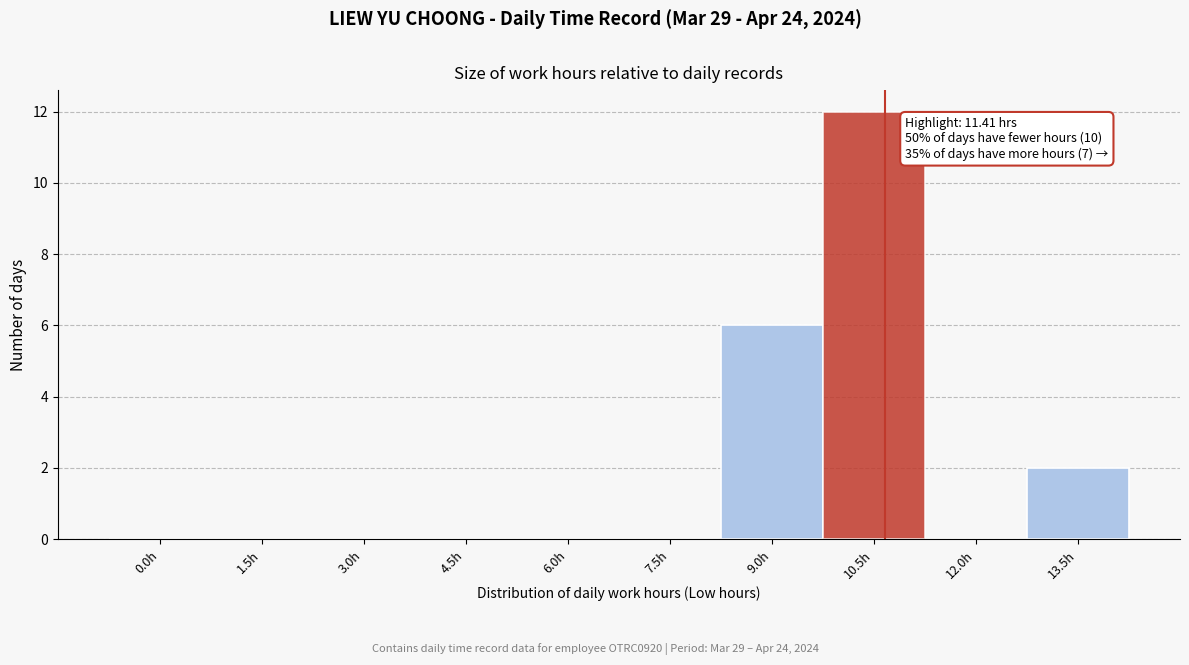

Reading left to right, list all the values displayed in this chart.

0.0h=0	1.5h=0	3.0h=0	4.5h=0	6.0h=0	7.5h=0	9.0h=6	10.5h=12	12.0h=0	13.5h=2